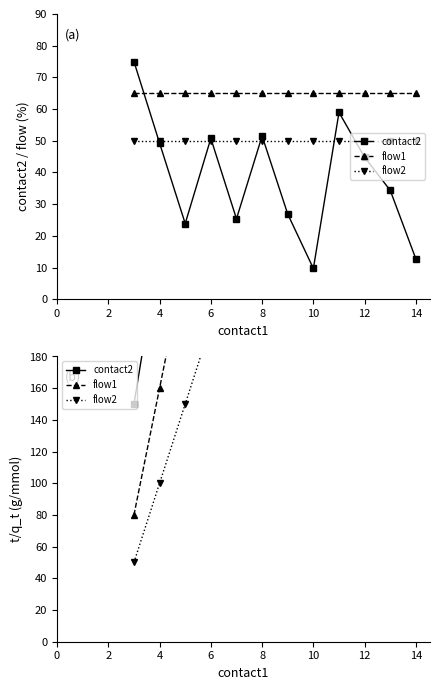

True or false: contact2 has a value of 1089.5 at 12.

False